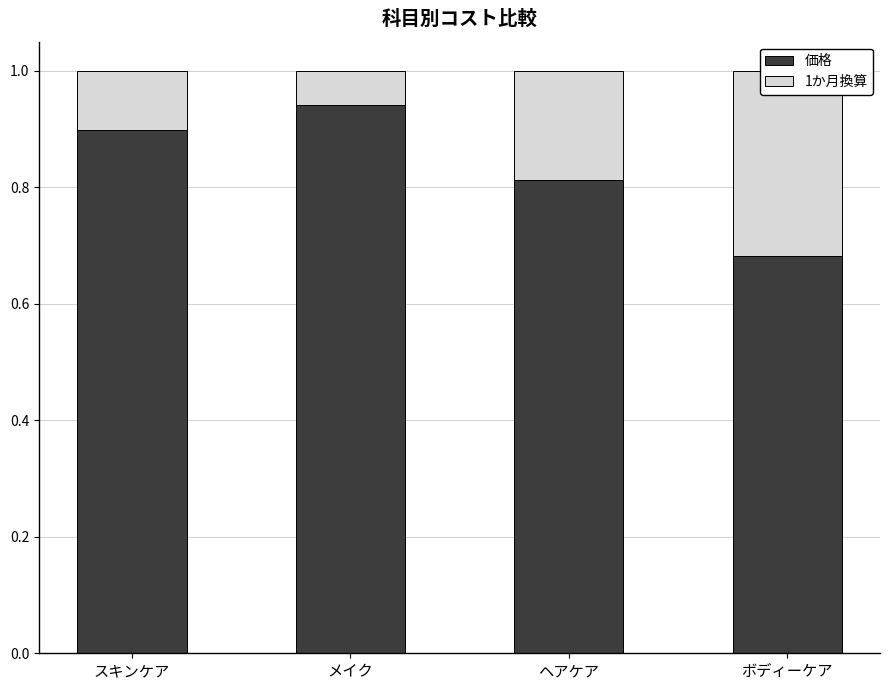

What is the sum of the 1か月換算 values at ボディーケア and メイク?

0.4